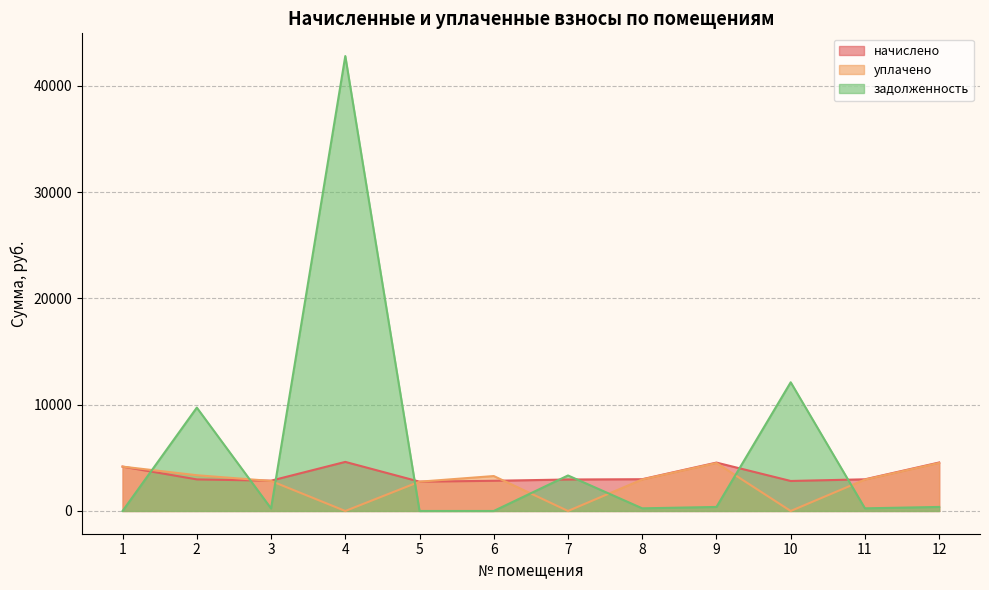

What is the spread (max minus min) of values at 1?

4172.6